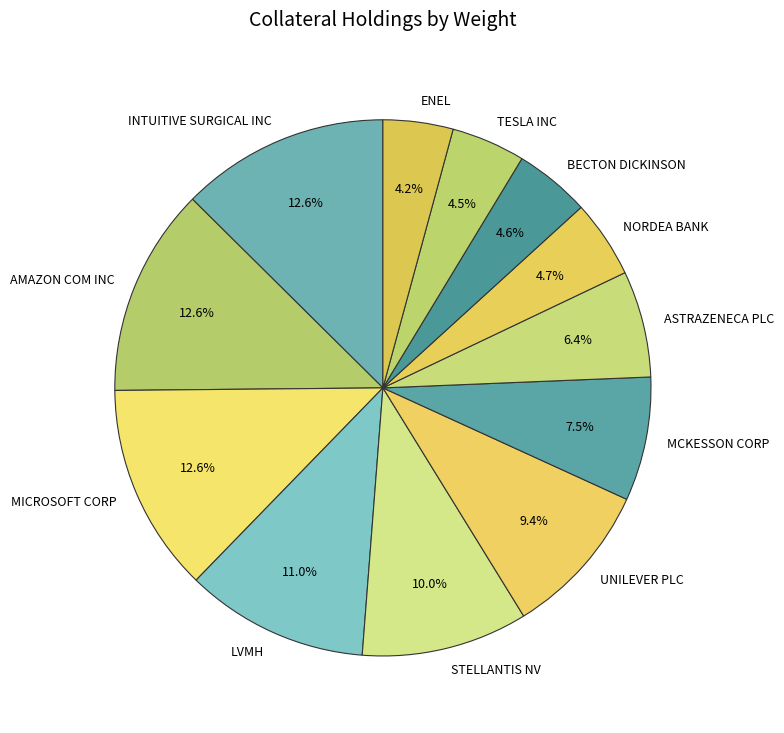

How much of the chart is everything except UNILEVER PLC?

90.6%